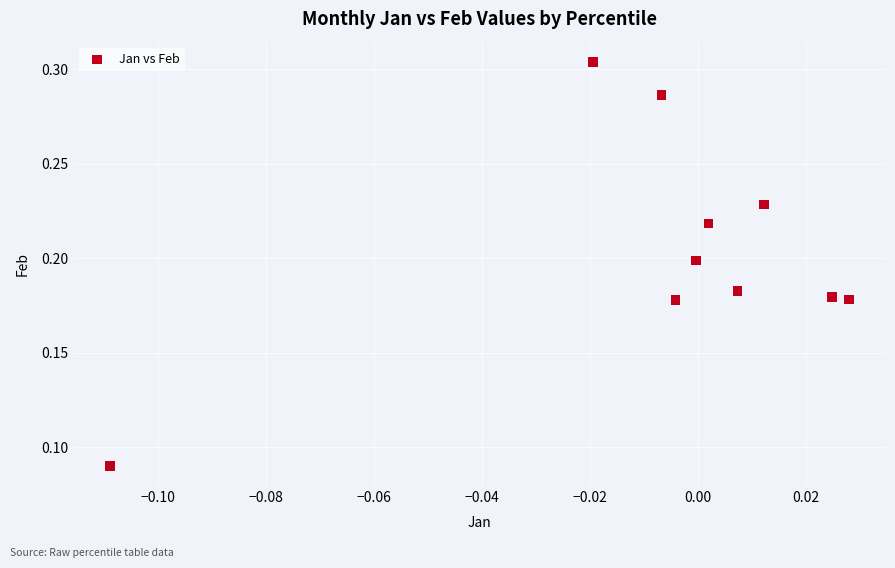

How many data points are displayed?

10